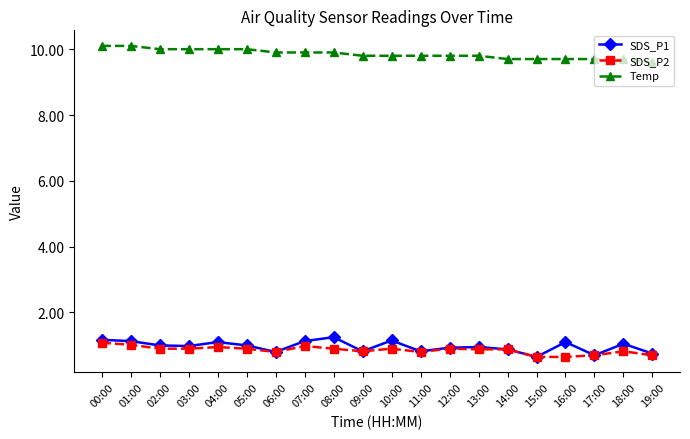

How many lines are shown in the chart?

3